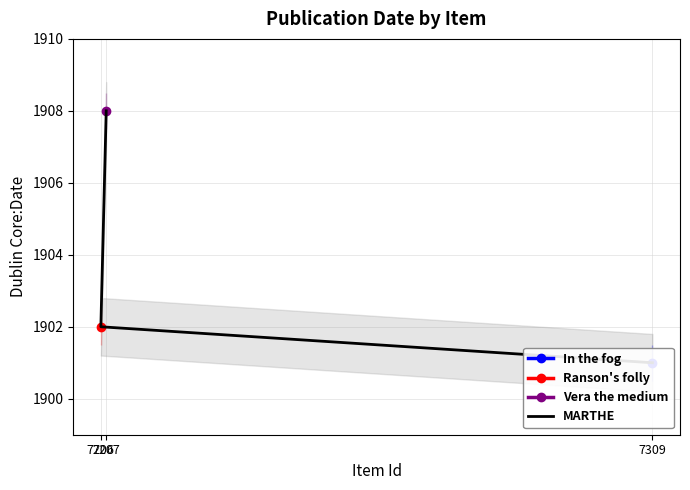

True or false: the data shows 3399 at 7207.

False